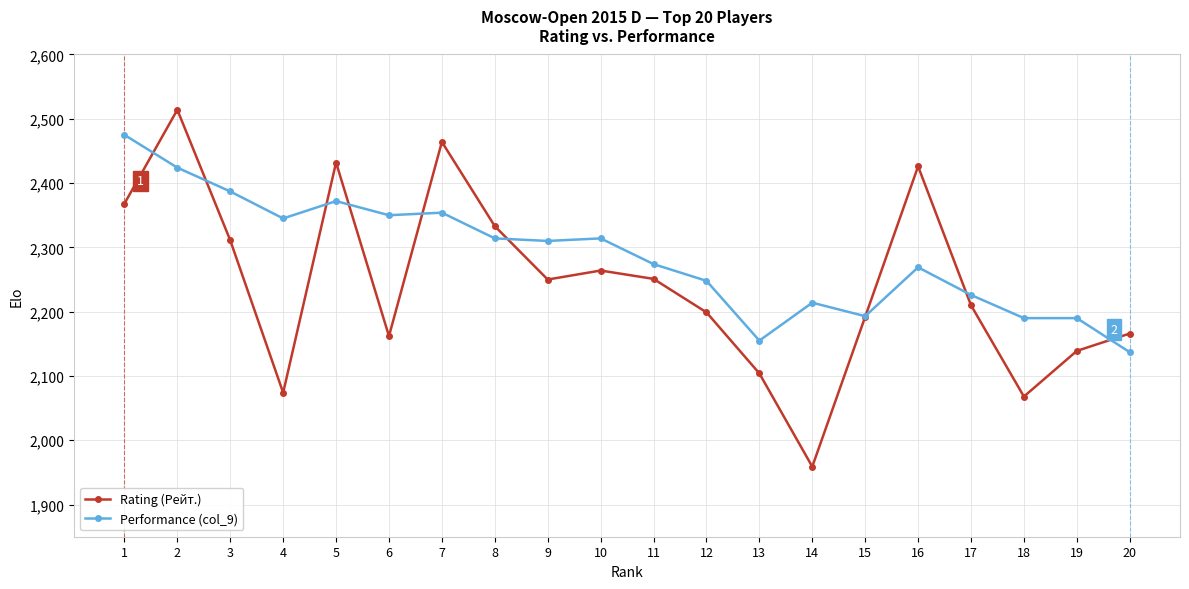

At how many categories does at least one series exceed 2286?

11